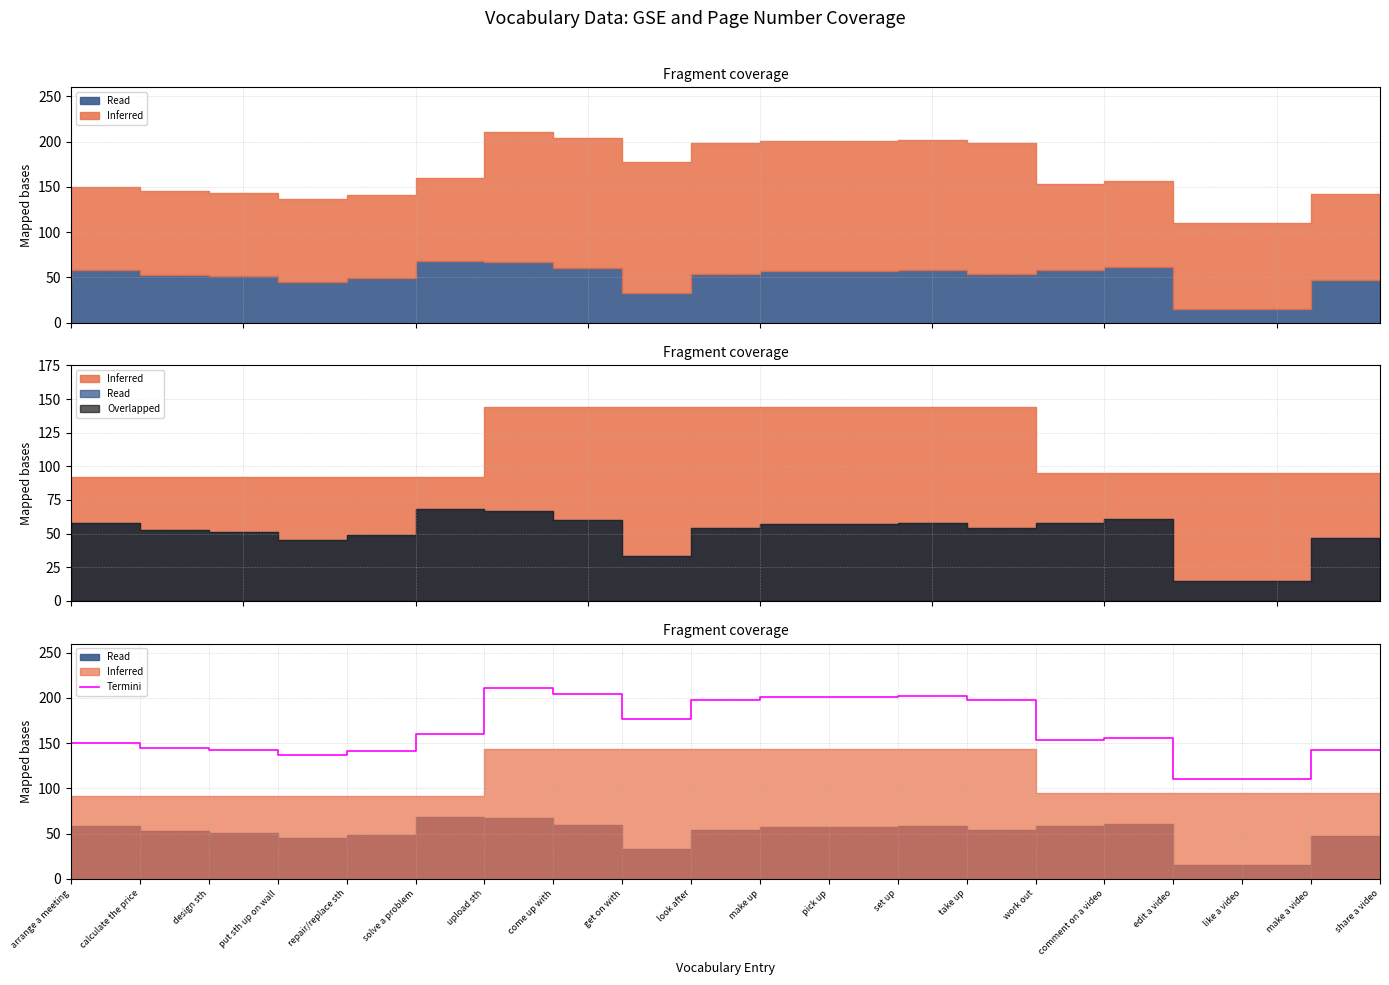

What is the difference between the second highest and minimum values?

94